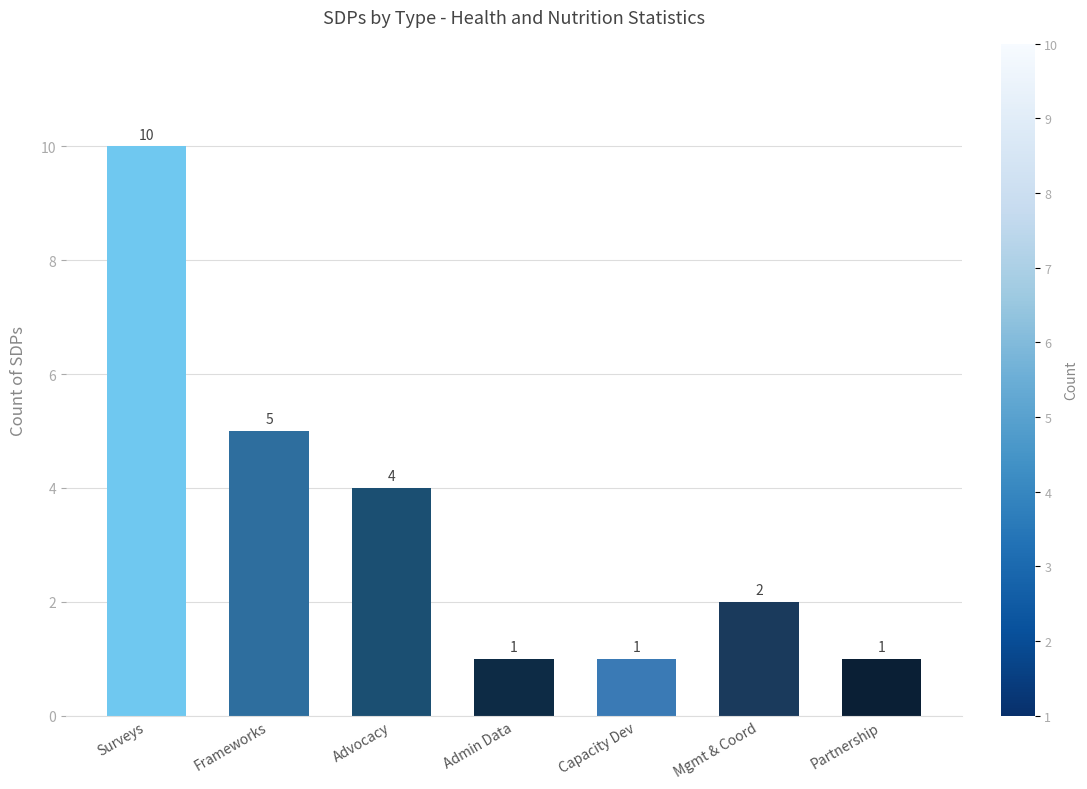

At which label does the data first exceed 2?

Surveys